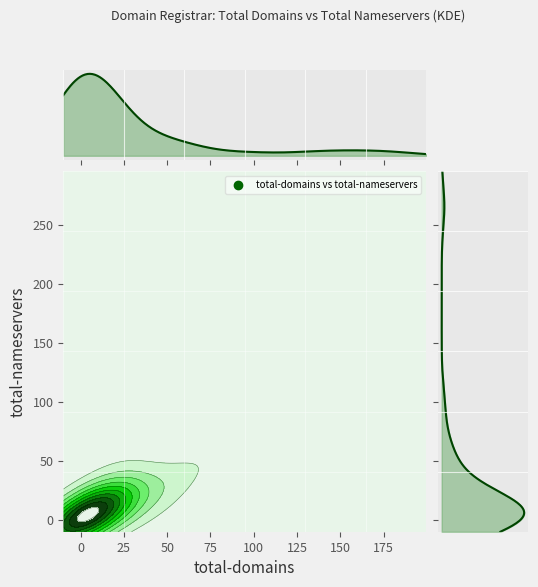

The total_domains series shows 14 at 14. True or false?

False